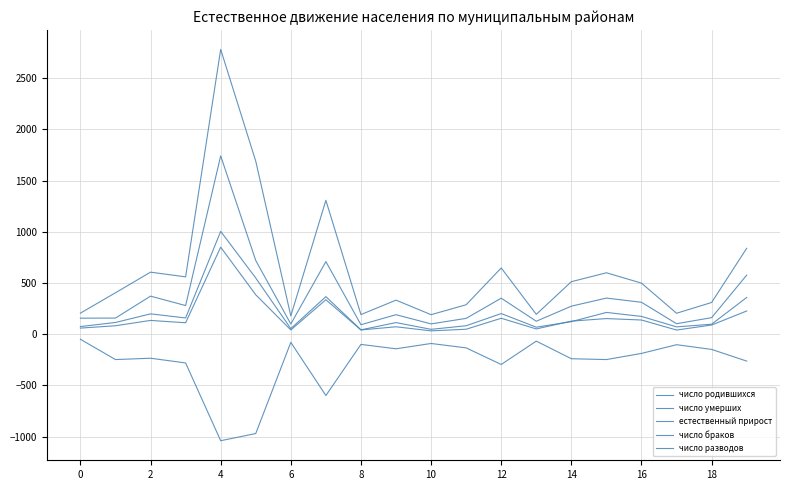

What is the minimum value for число умерших?

179